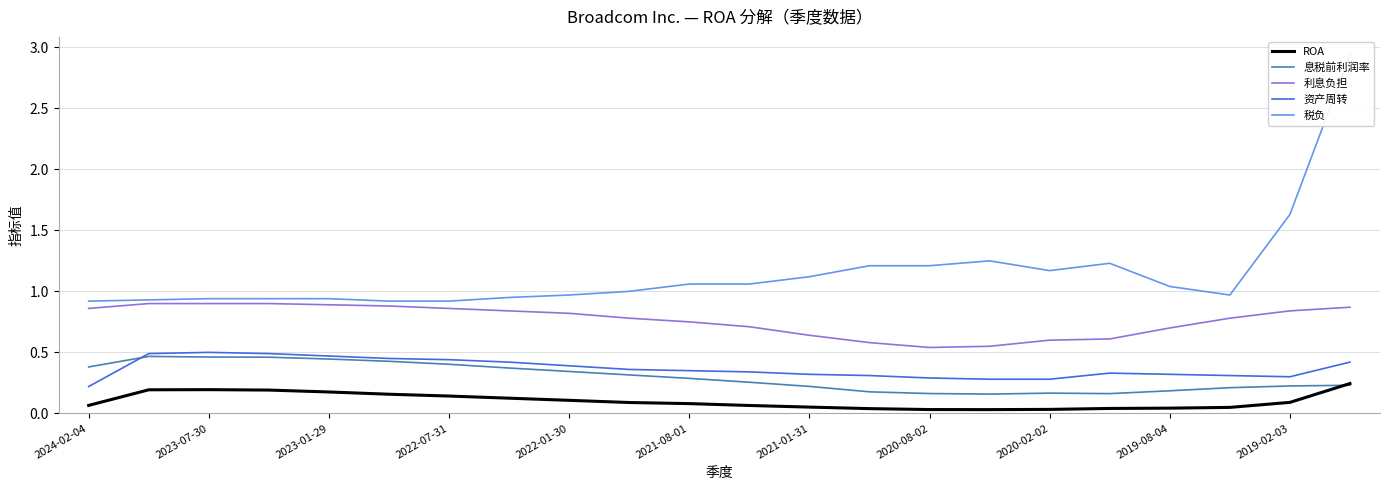

Reading right to left, list all the values displayed in this chart.

ROA: 0.2	0.1	0.0	0.0	0.0	0.0	0.0	0.0	0.0	0.1	0.1	0.1	0.1	0.1	0.1	0.1	0.2	0.2	0.2	0.2	0.2	0.1
息税前利润率: 0.2	0.2	0.2	0.2	0.2	0.2	0.2	0.2	0.2	0.2	0.3	0.3	0.3	0.3	0.4	0.4	0.4	0.4	0.5	0.5	0.5	0.4
利息负担: 0.9	0.8	0.8	0.7	0.6	0.6	0.6	0.5	0.6	0.6	0.7	0.8	0.8	0.8	0.8	0.9	0.9	0.9	0.9	0.9	0.9	0.9
资产周转: 0.4	0.3	0.3	0.3	0.3	0.3	0.3	0.3	0.3	0.3	0.3	0.3	0.4	0.4	0.4	0.4	0.5	0.5	0.5	0.5	0.5	0.2
税负: 2.9	1.6	1.0	1.0	1.2	1.2	1.2	1.2	1.2	1.1	1.1	1.1	1.0	1.0	0.9	0.9	0.9	0.9	0.9	0.9	0.9	0.9